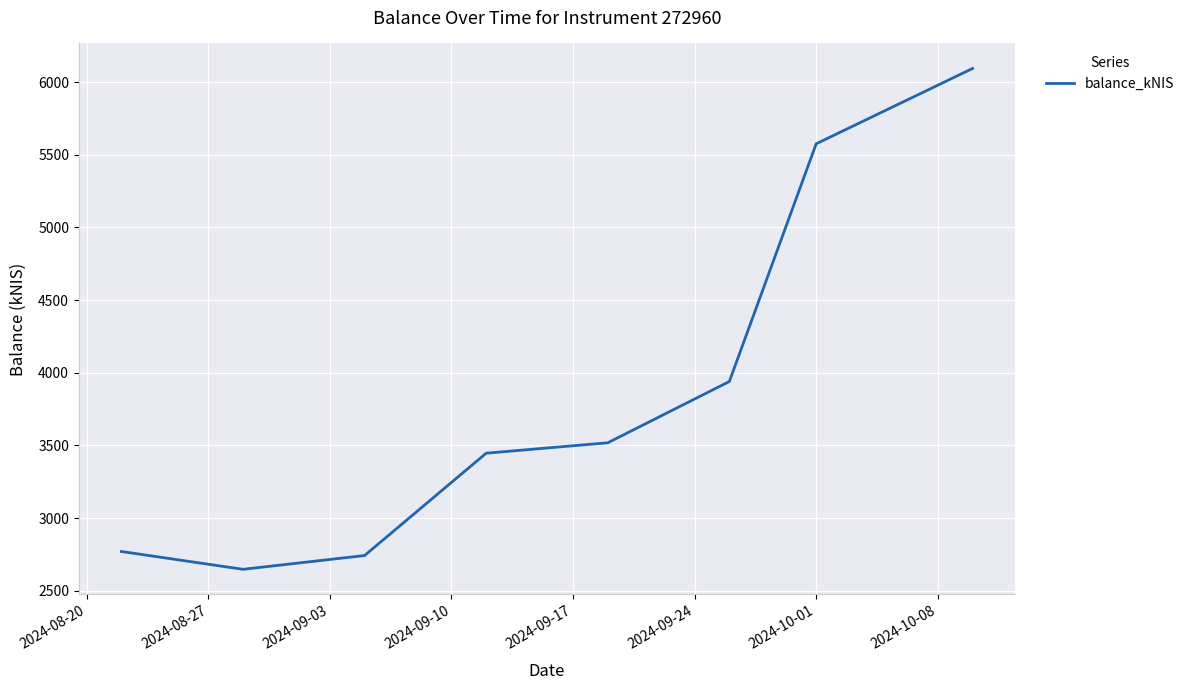

How many interior local valleys (lower than both neighbors) does the data have?

1